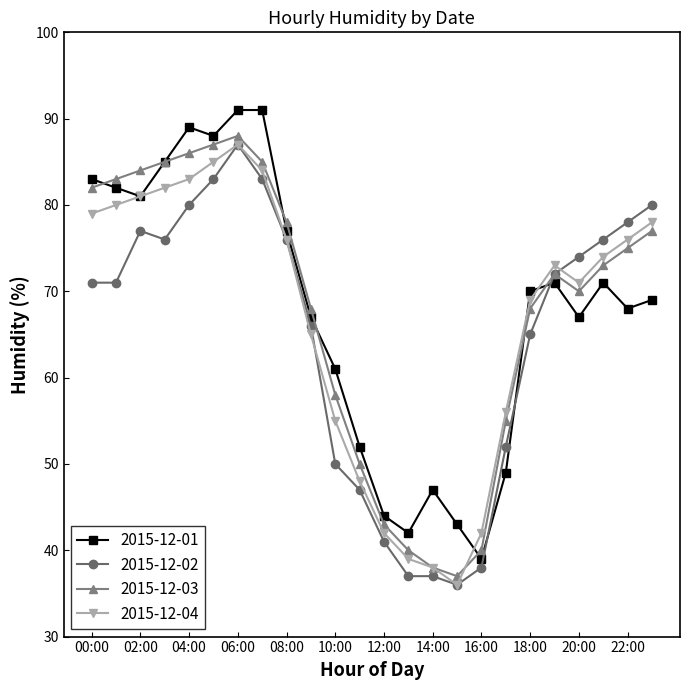

What are all the series names shown in the legend?

2015-12-01, 2015-12-02, 2015-12-03, 2015-12-04